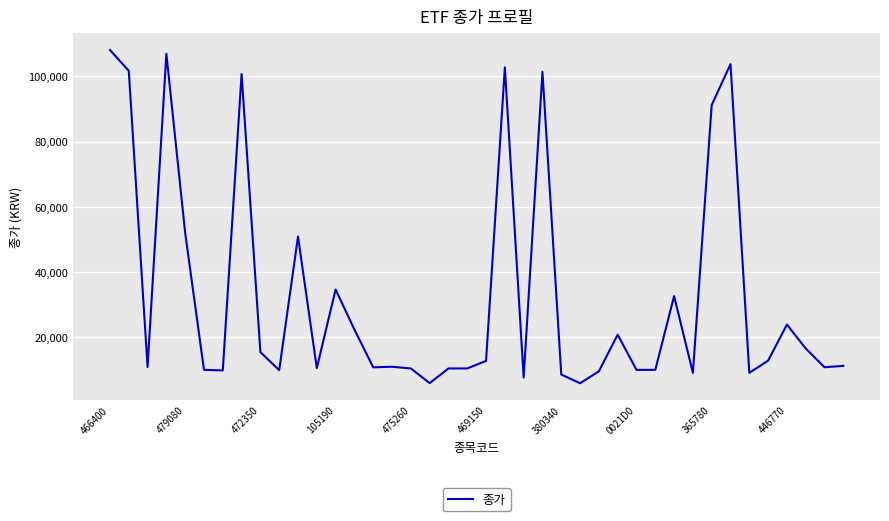

What is the difference between the maximum and minimum values?

102165